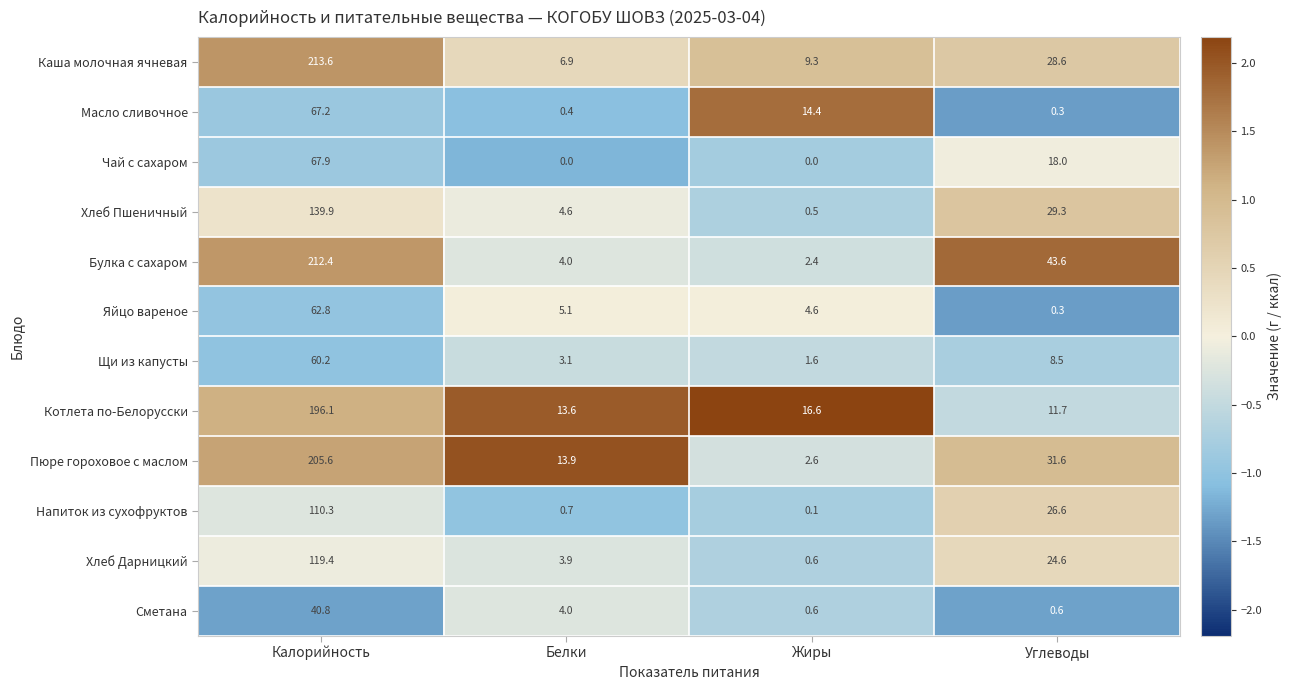

Rank the series by their maximum value, from lowest to highest.

Сметана, Щи из капусты, Яйцо вареное, Масло сливочное, Чай с сахаром, Напиток из сухофруктов, Хлеб Дарницкий, Хлеб Пшеничный, Котлета по-Белорусски, Пюре гороховое с маслом, Булка с сахаром, Каша молочная ячневая